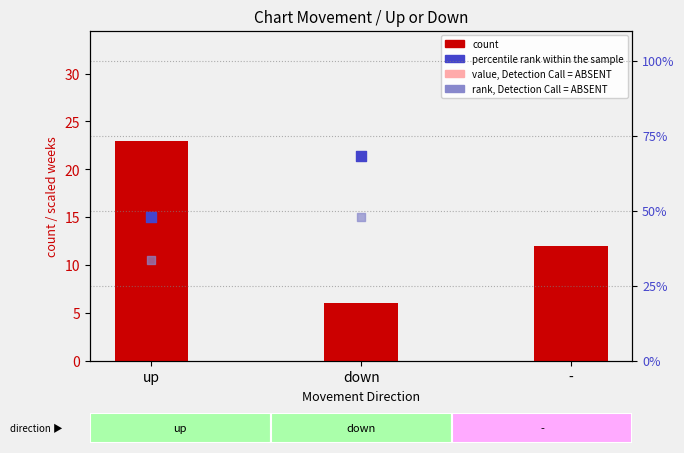

Which series has the largest total across all categories?

percentile rank within the sample